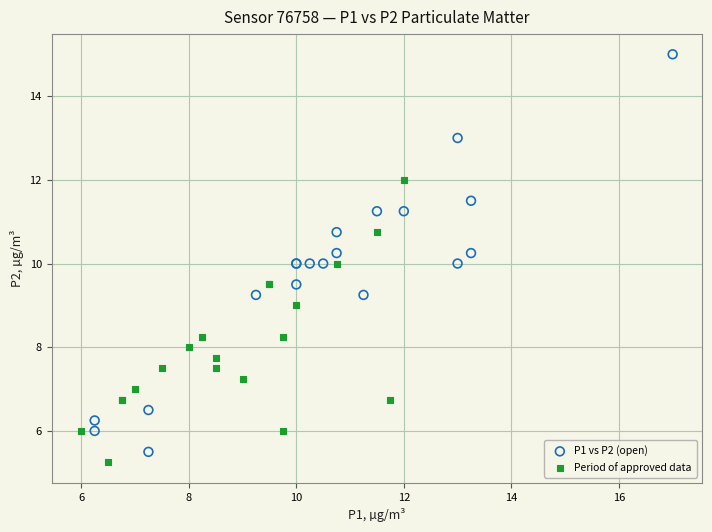

Which series contains the lowest Y value?

Period of approved data